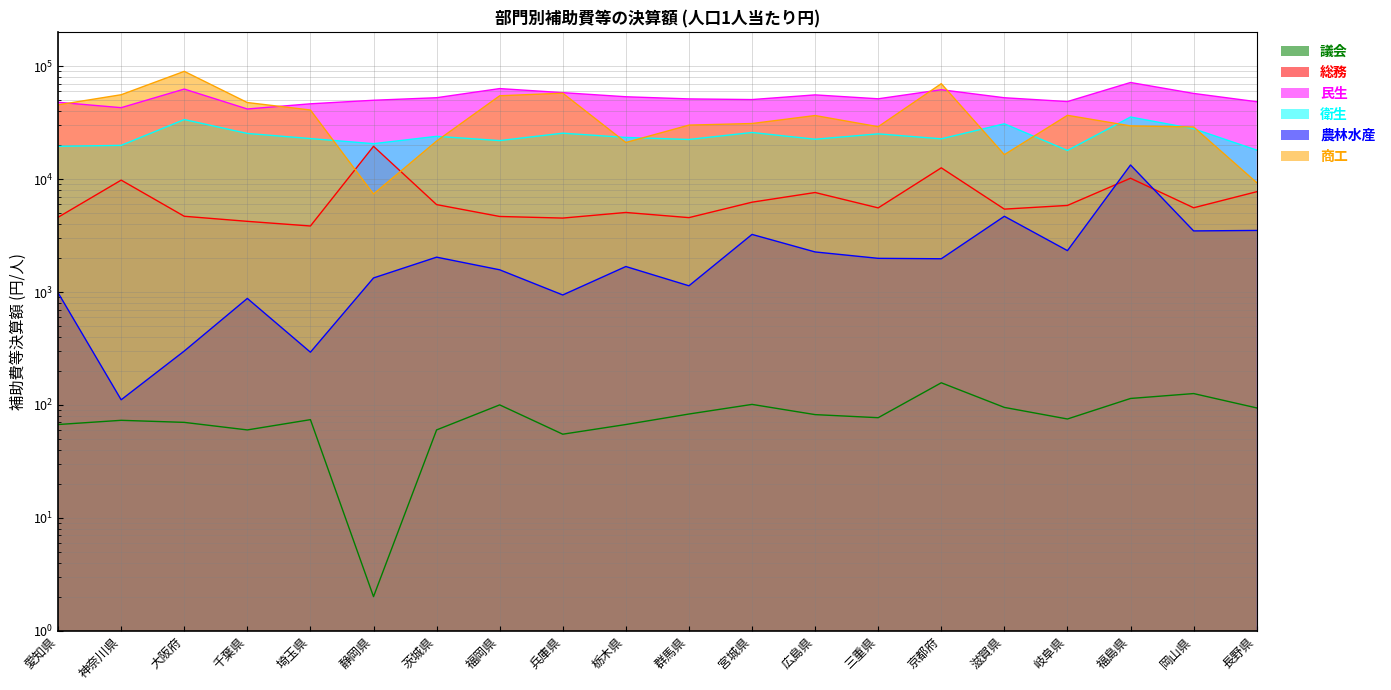

What is the label of the 9th point from the left?

兵庫県